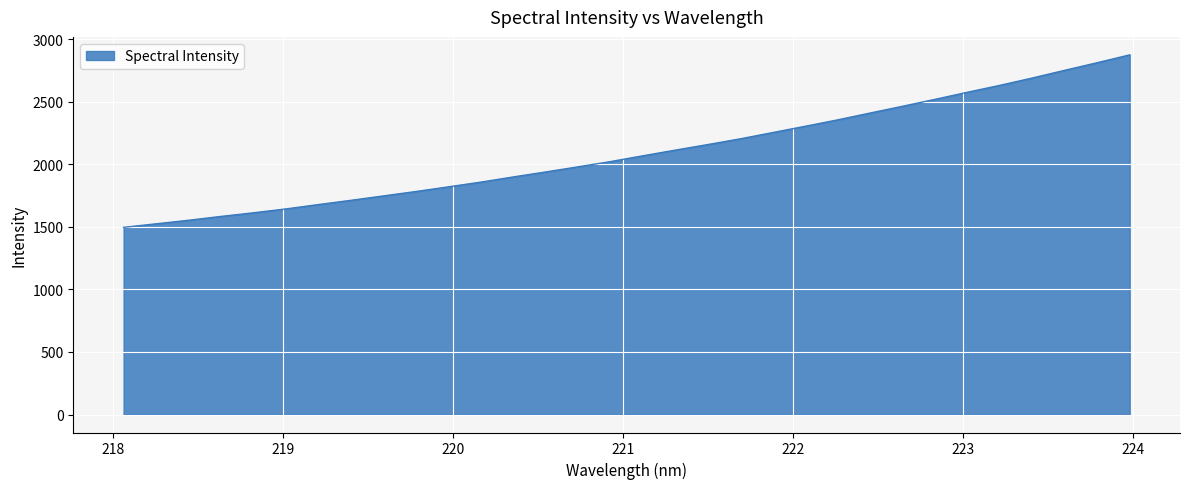

What is the maximum value shown in the chart?

2875.4